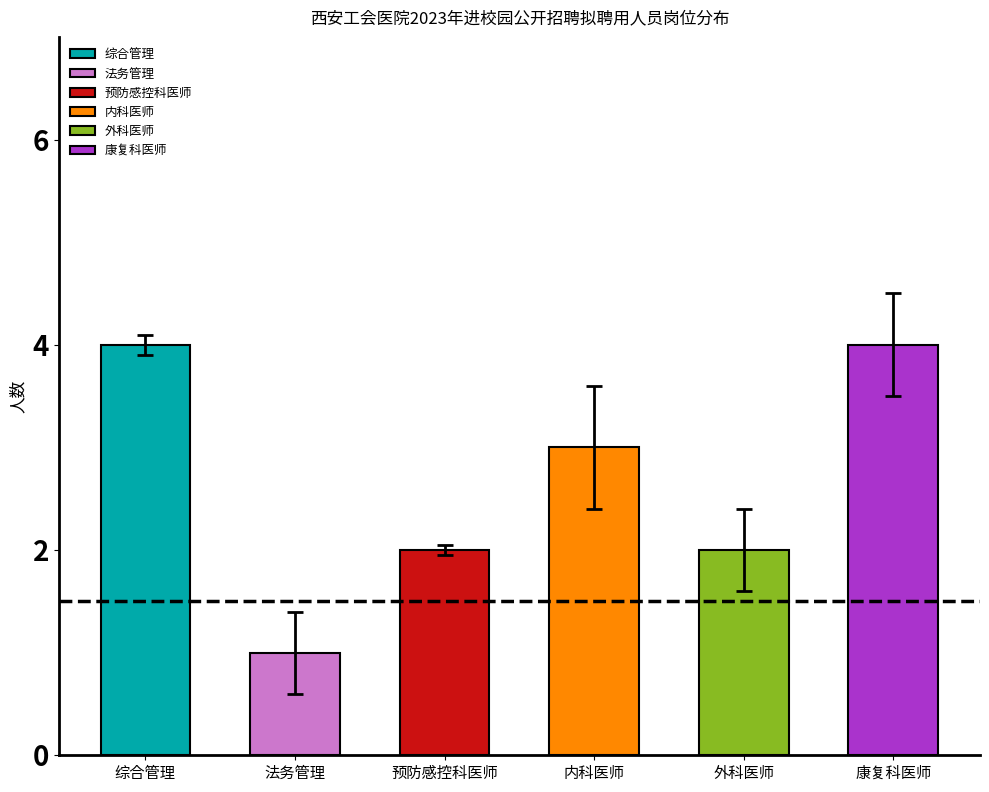

What is the difference between the maximum and second lowest values?

2